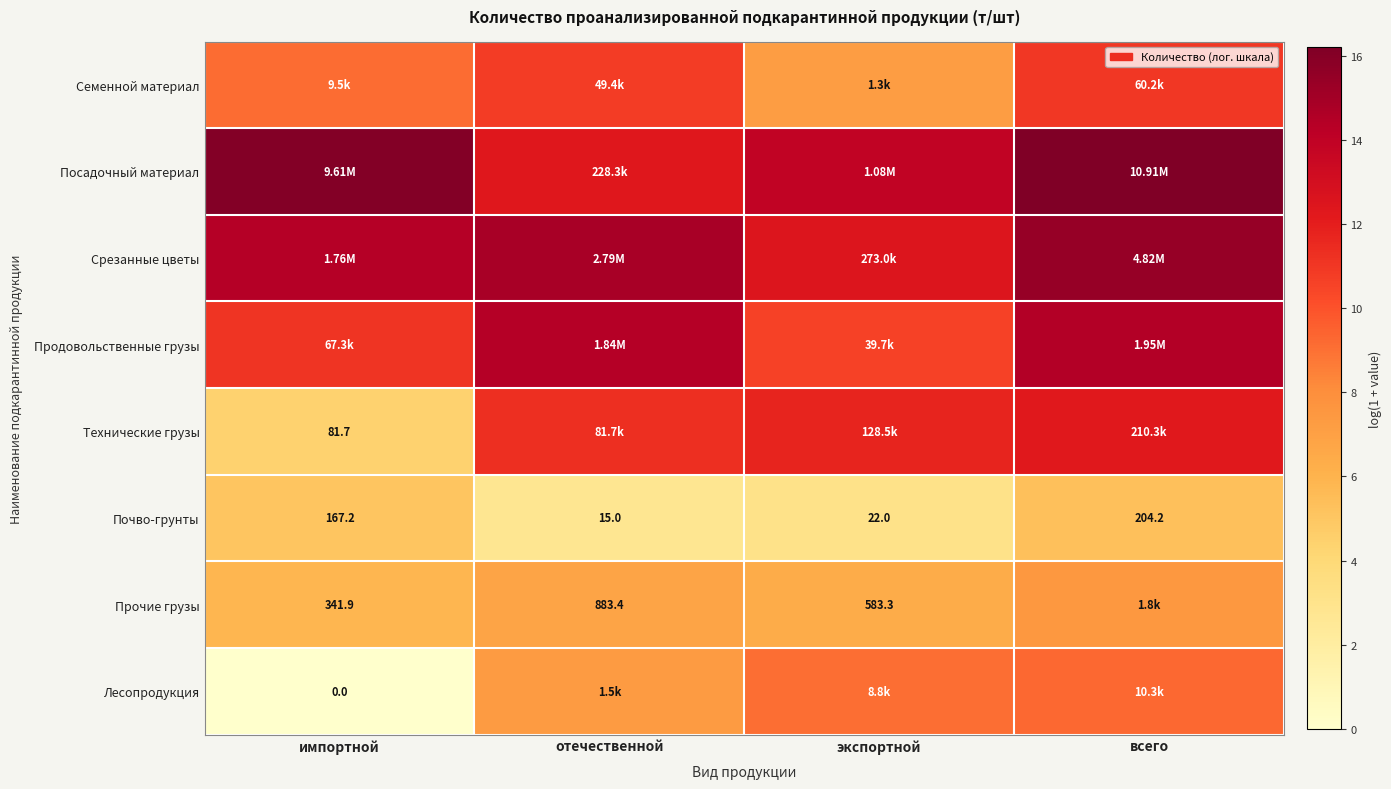

Where does the Почво-грунты series first go above 167?

импортной